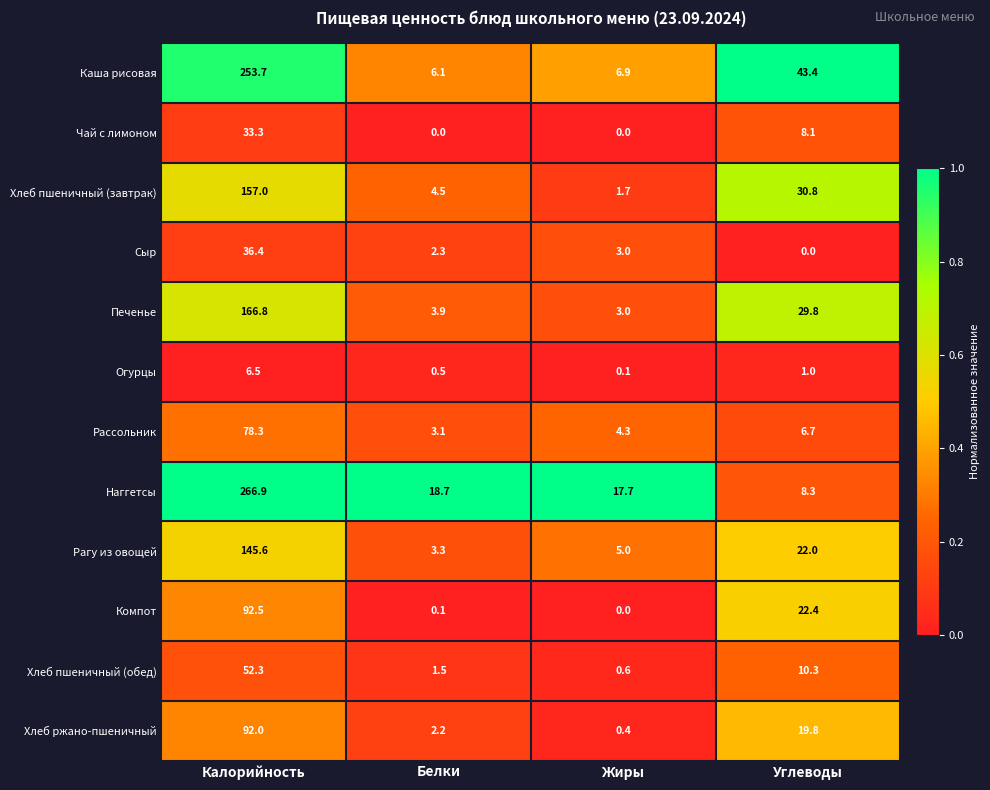

What is the spread (max minus min) of values at Жиры?

17.7